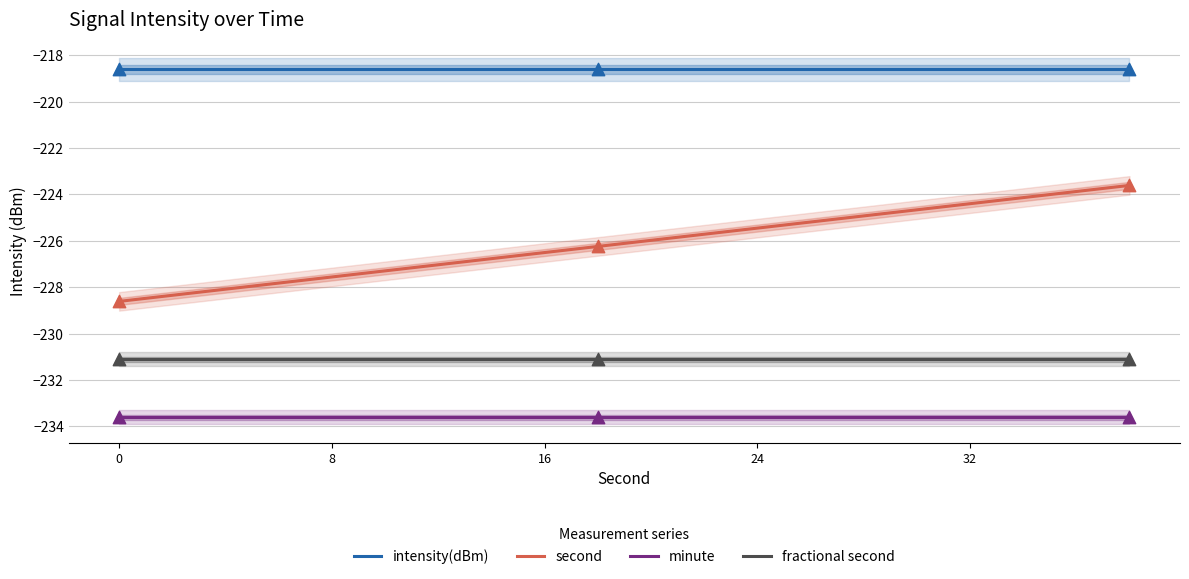

Which series reaches the maximum Y coordinate?

intensity(dBm)